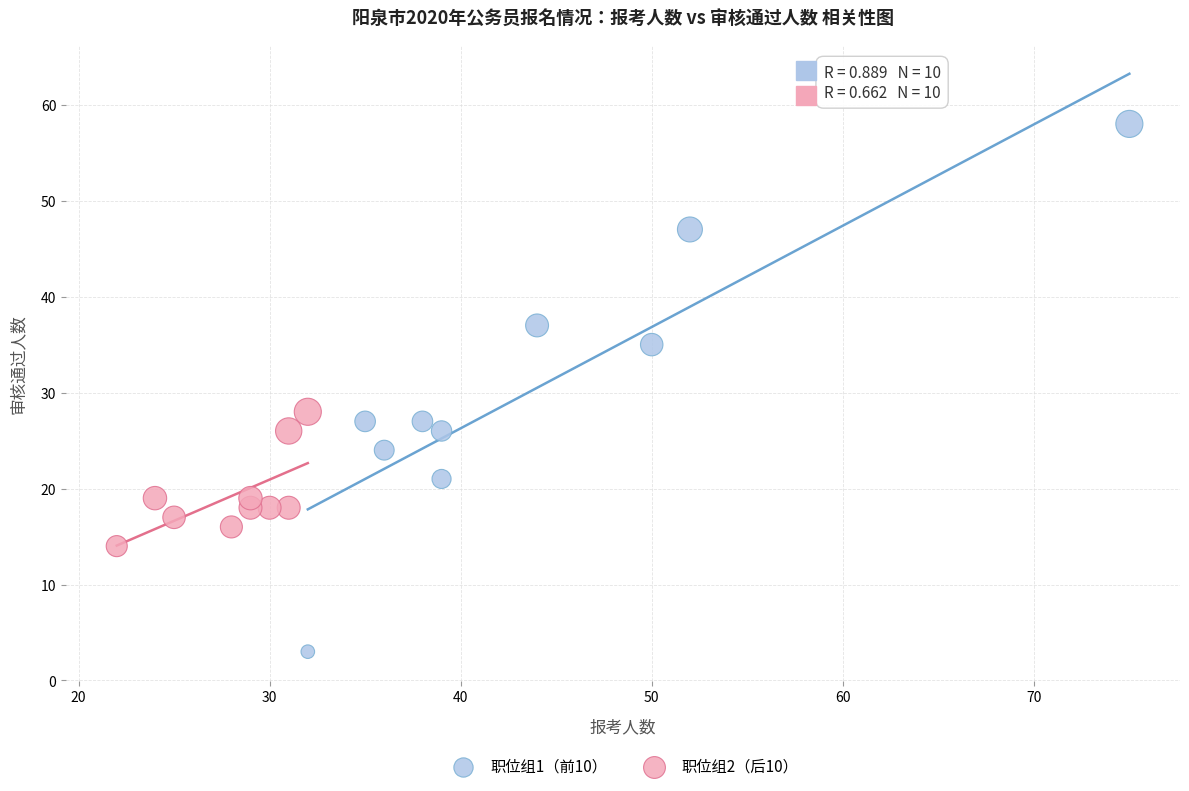

Which series reaches the minimum Y coordinate?

职位组1（前10）